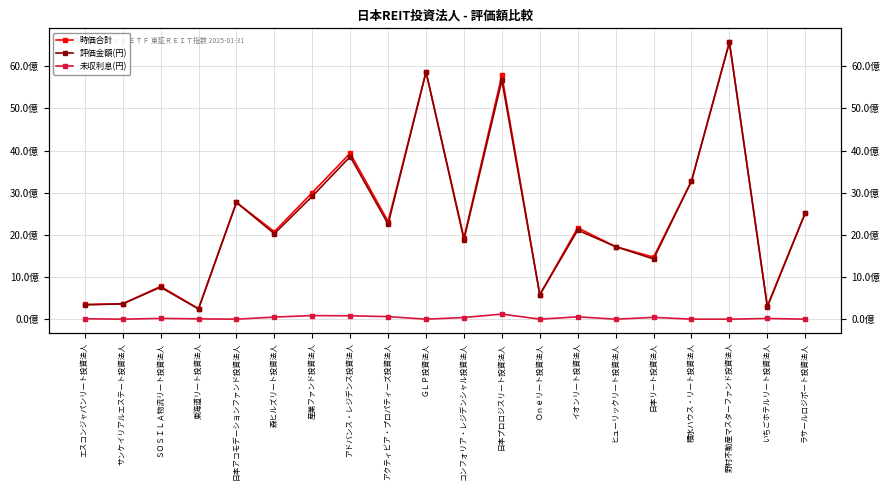

Reading left to right, extract all data points from this chart.

時価合計: 349335660	363797300	776429430	250124010	2769328000	2077453400	3002065120	3937146570	2317260300	5867354400	1928035050	5788209136	579590000	2168137150	1720601200	1471824516	3276441000	6571721000	310160592	2521115400
評価金額(円): 339456300	363797300	757831200	242341800	2769328000	2028188800	2916588000	3857156800	2256150000	5867354400	1888434800	5667358700	579590000	2112363000	1720601200	1428776500	3276441000	6571721000	293217000	2521115400
未収利息(円): 9879360	0	18598230	7782210	0	49264600	85477120	79989770	61110300	0	39600250	120850436	0	55774150	0	43048016	0	0	16943592	0